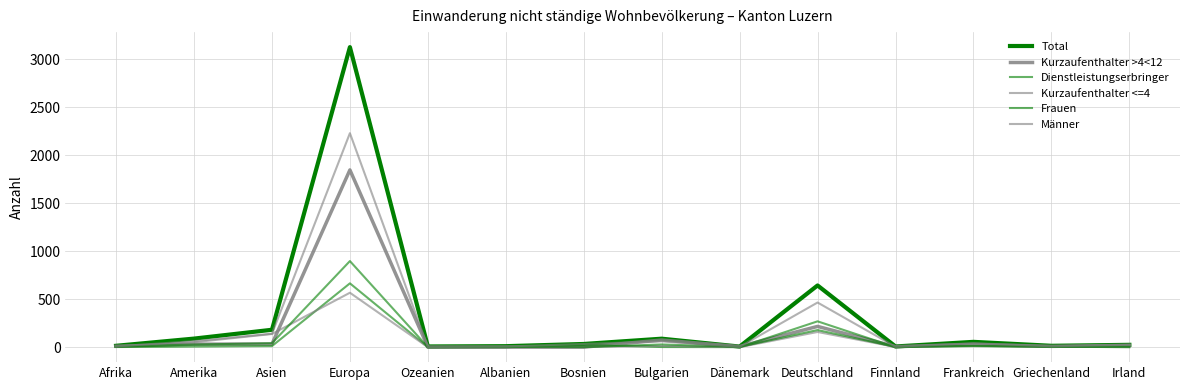

Rank the series at Afrika from lowest to highest value.

Dienstleistungserbringer, Kurzaufenthalter <=4, Frauen, Männer, Kurzaufenthalter >4<12, Total